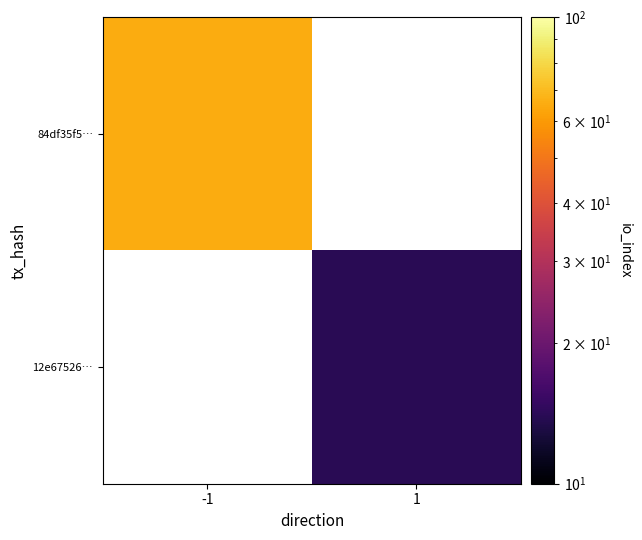

What is the maximum value shown in the chart?

65